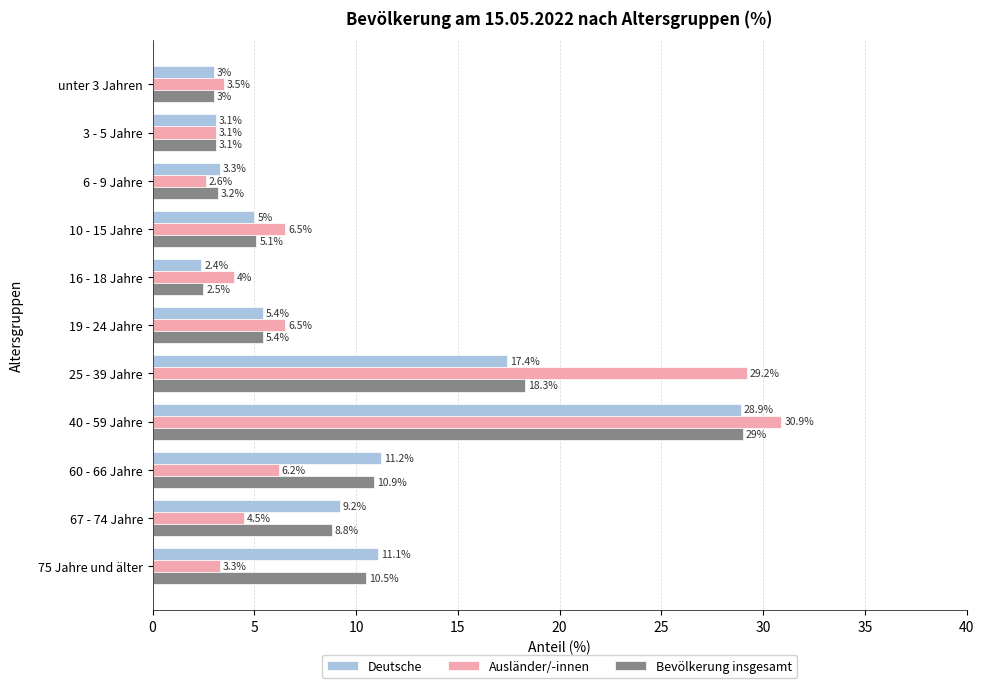

What value does the Ausländer/-innen series have at 67 - 74 Jahre?

4.5